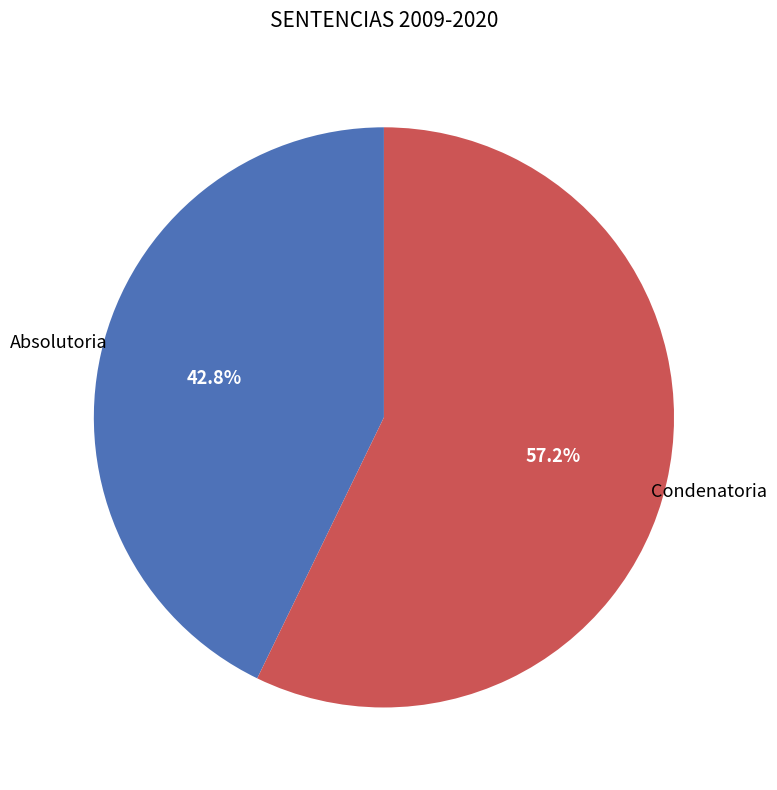

Between Absolutoria and Condenatoria, which is larger?

Condenatoria